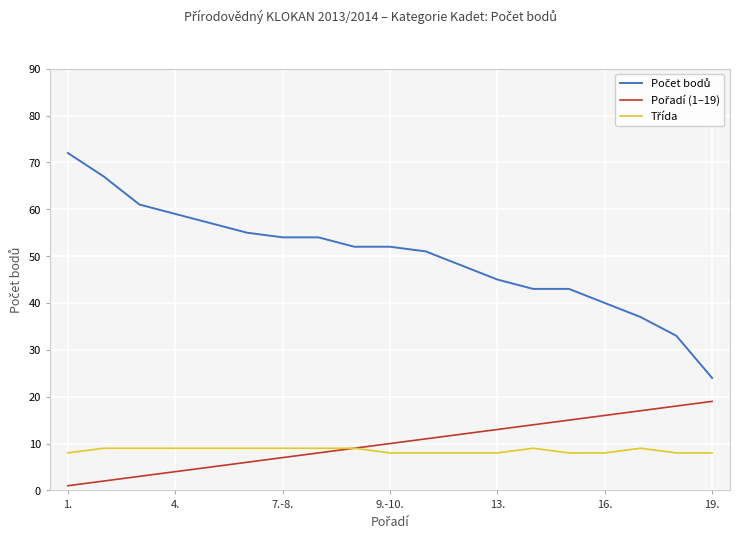

What is the maximum value shown in the chart?

72